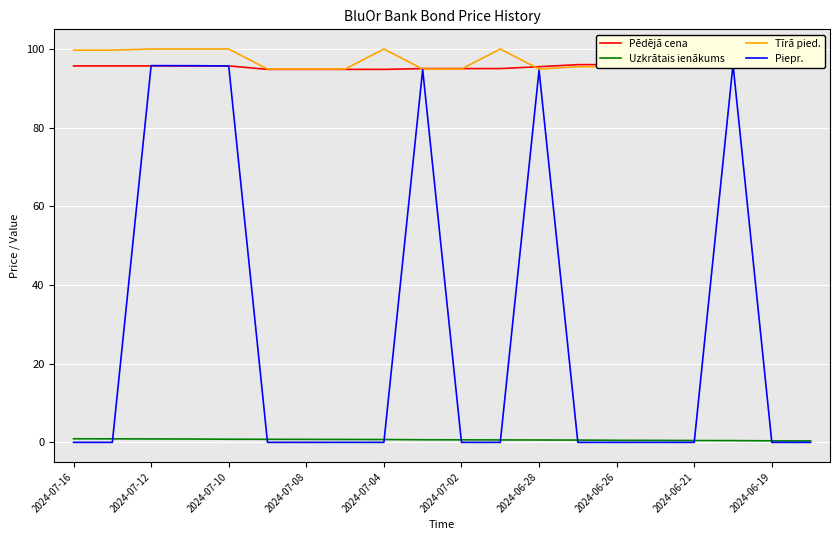

How many data points in Pēdējā cena are less than 95?

4